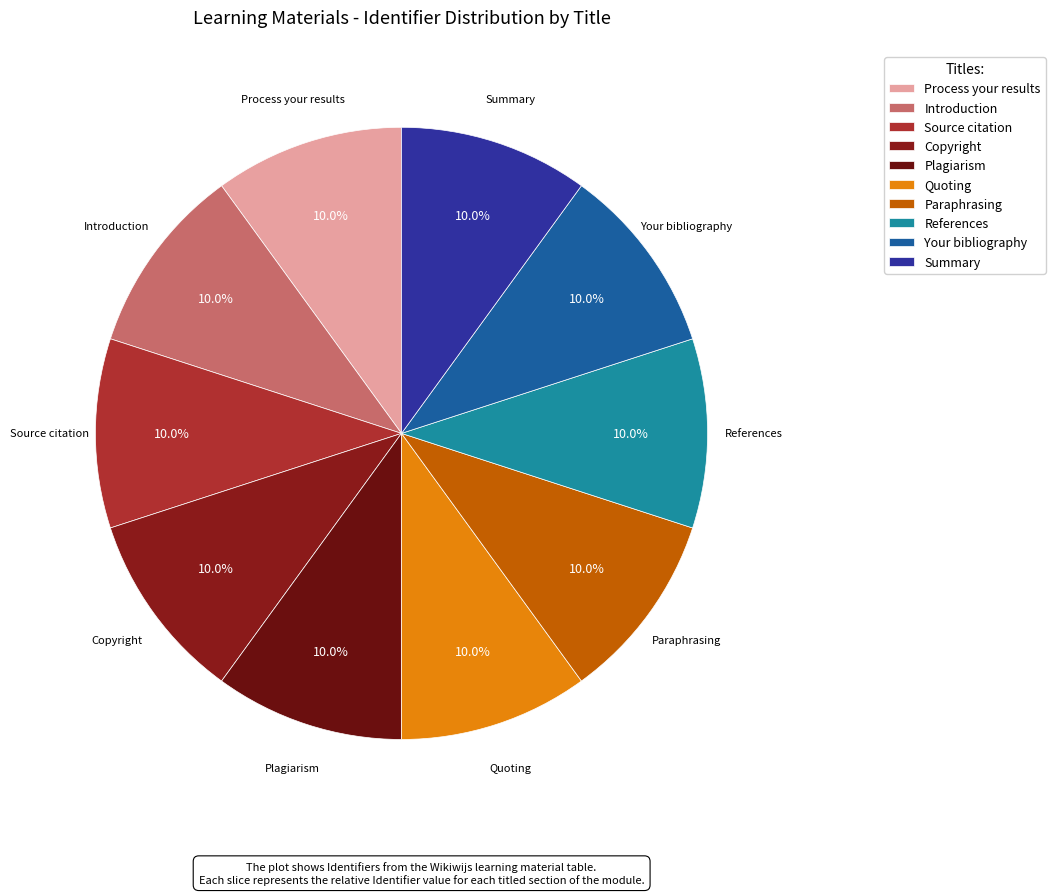

Approximately how many times larger is the value at Summary compared to Paraphrasing?

1.0